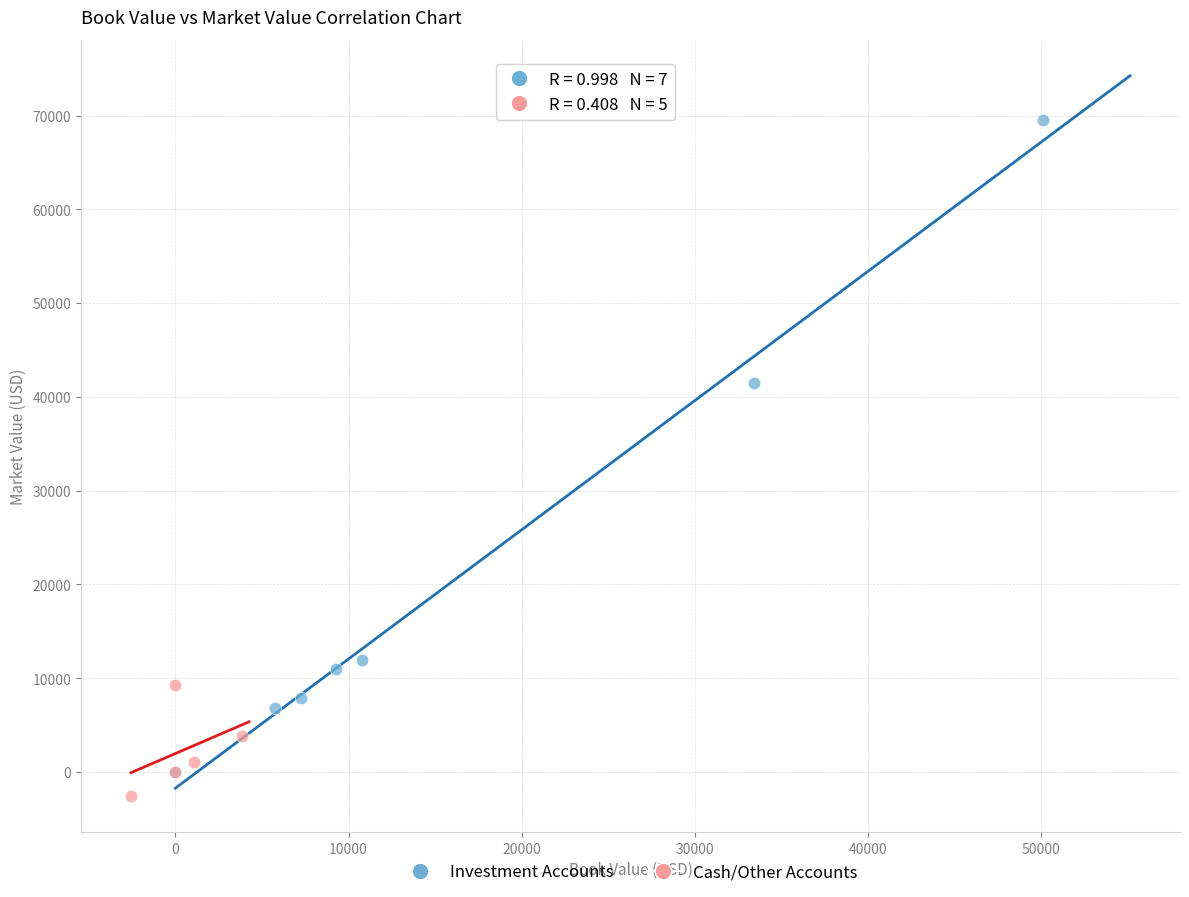

Which series has the widest spread of Y values?

Investment Accounts